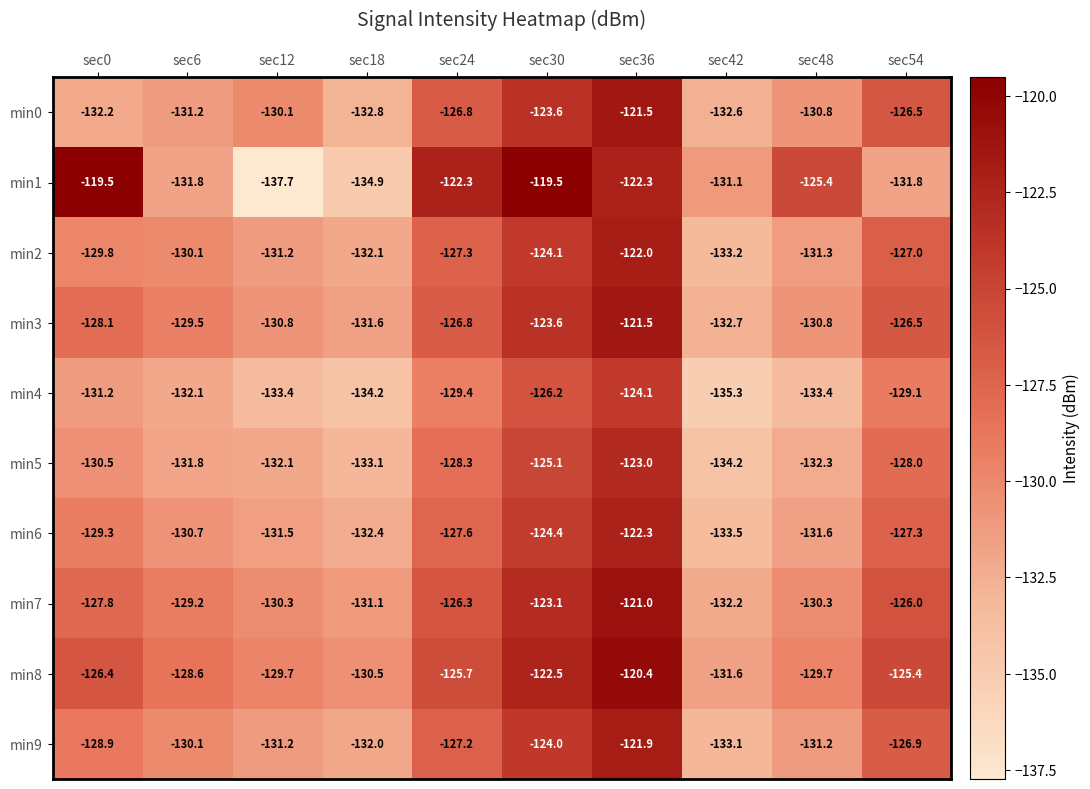

Which series has the largest total across all categories?

min8